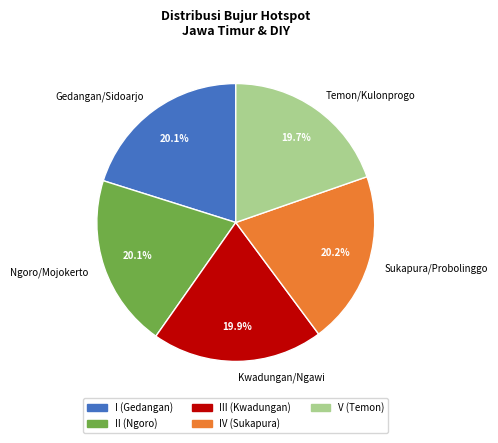

Combined, what portion of the pie is Sukapura/Probolinggo and Ngoro/Mojokerto?

40.3%